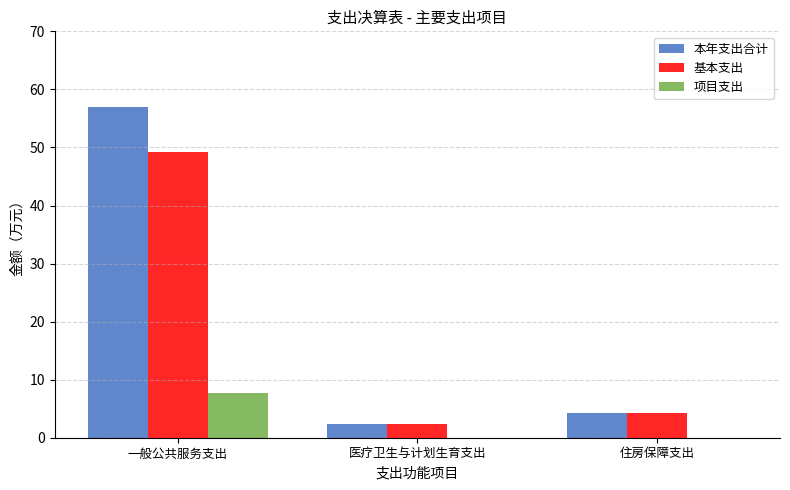

What is the sum of the 项目支出 values at 住房保障支出 and 一般公共服务支出?

7.8